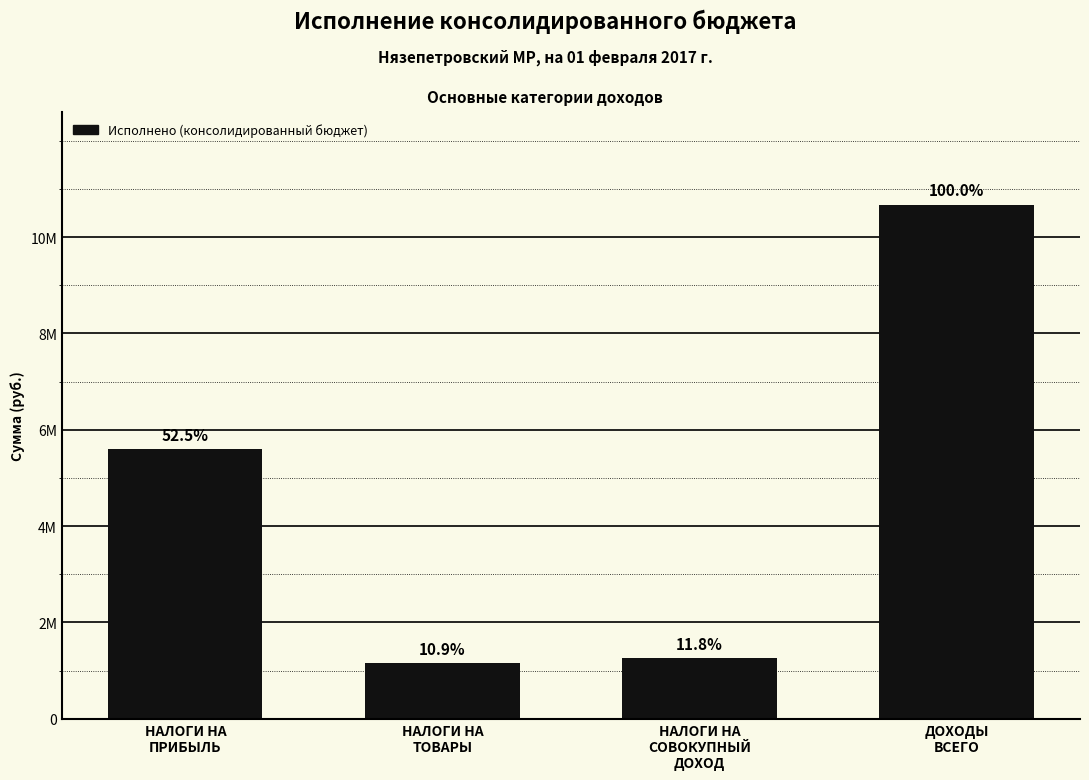

What position from the right is НАЛОГИ НА
ПРИБЫЛЬ?

4